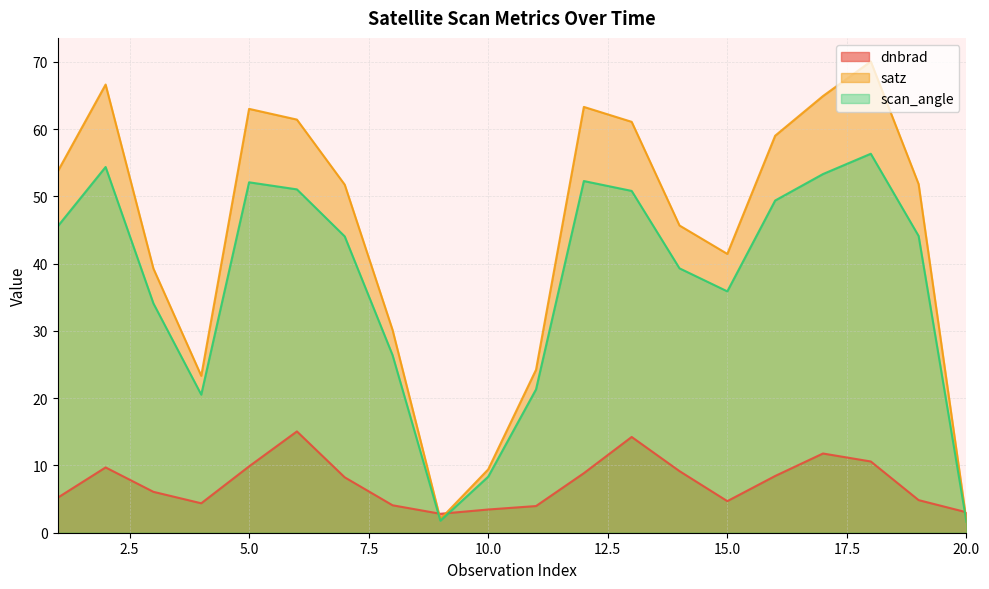

List the series in order of their peak value, lowest first.

dnbrad, scan_angle, satz